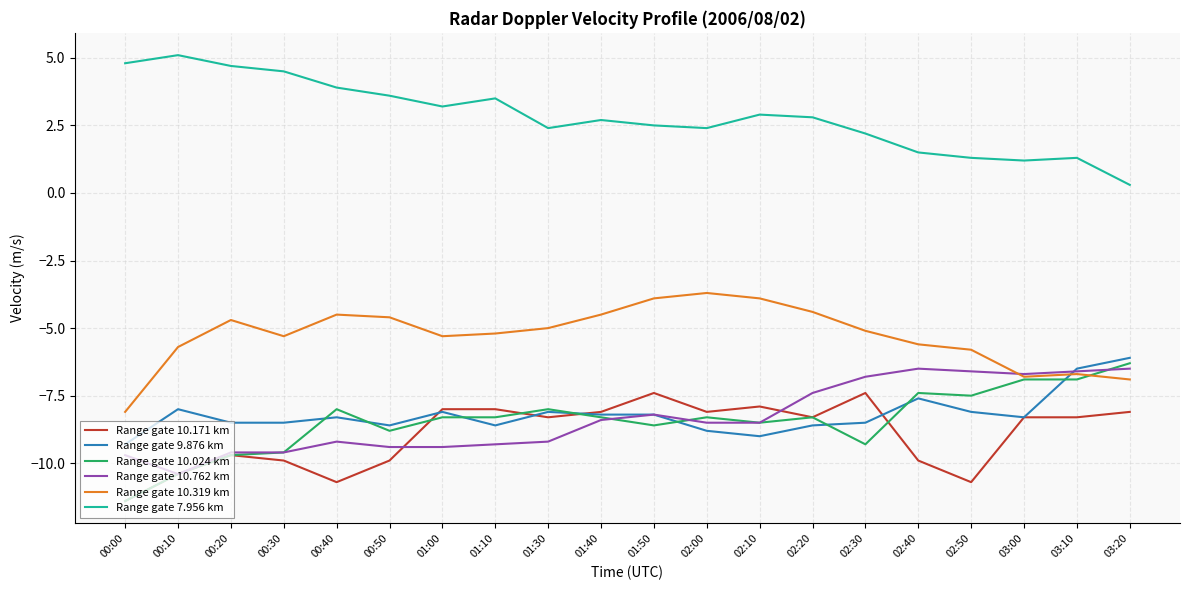

Where does the Range gate 7.956 km series first go above 2?

00:00